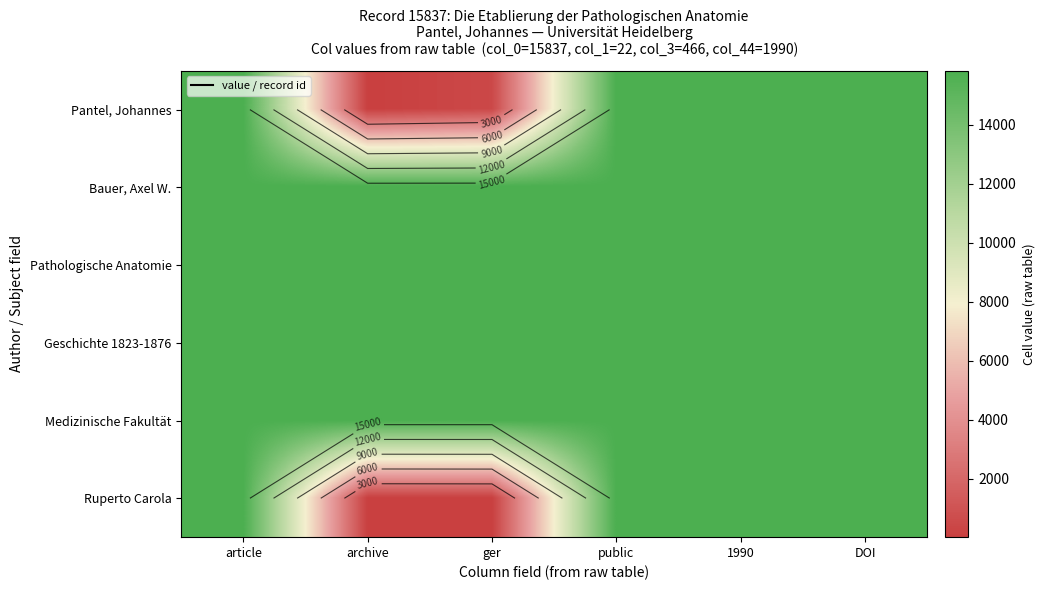

Is the value of Bauer, Axel W. at DOI greater than the value of Geschichte 1823-1876 at ger?

No